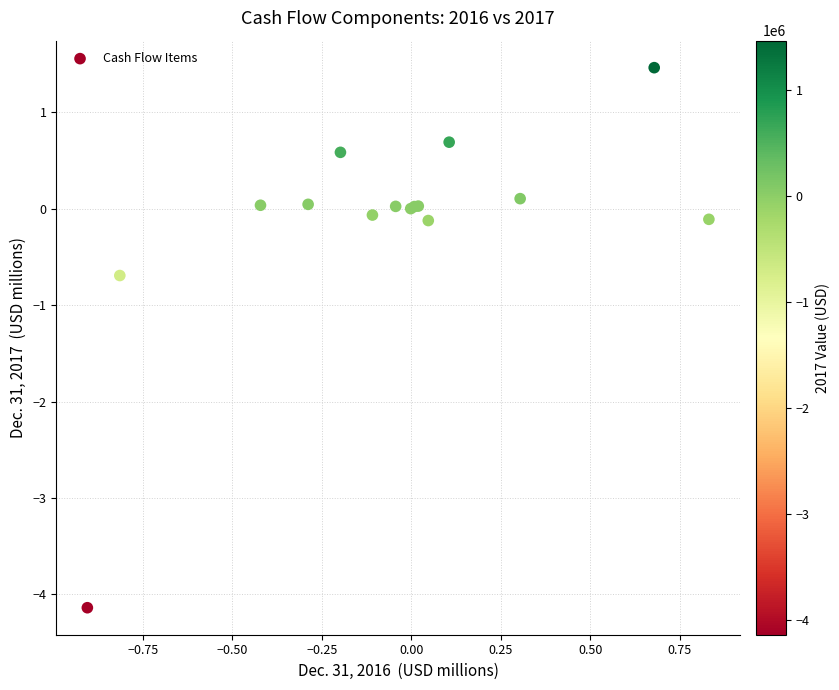

What Y value in the scatter plot is closest to -1?

-0.7